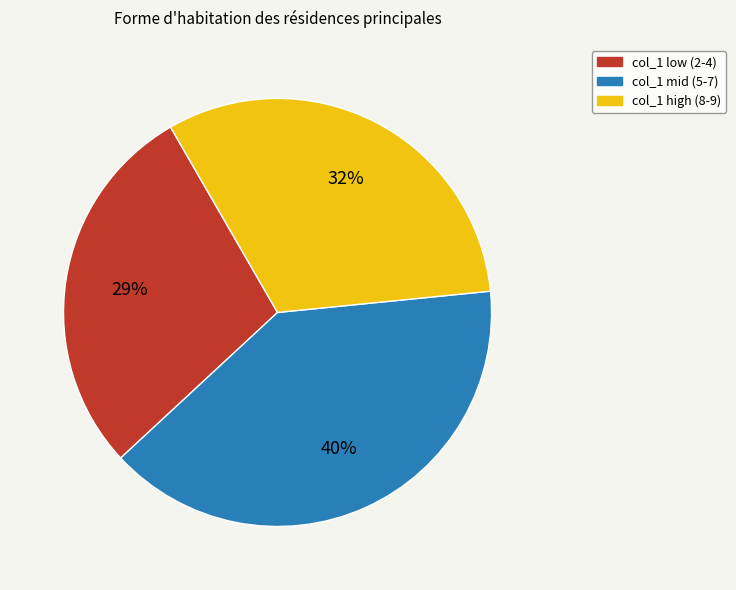

To the nearest percent, what is the average slice percentage?

33%